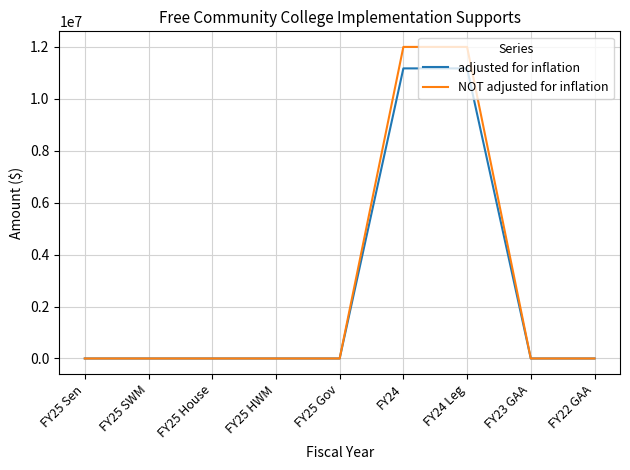

What is the maximum value shown in the chart?

12000000